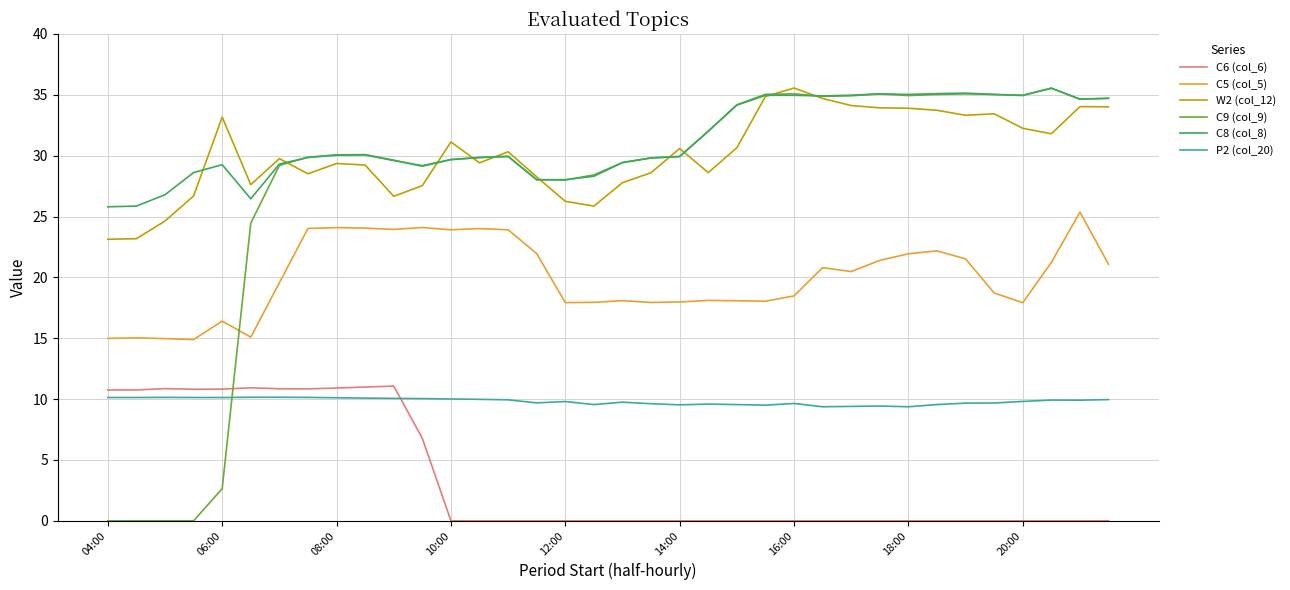

True or false: C9 (col_9) and P2 (col_20) cross at least once.

True